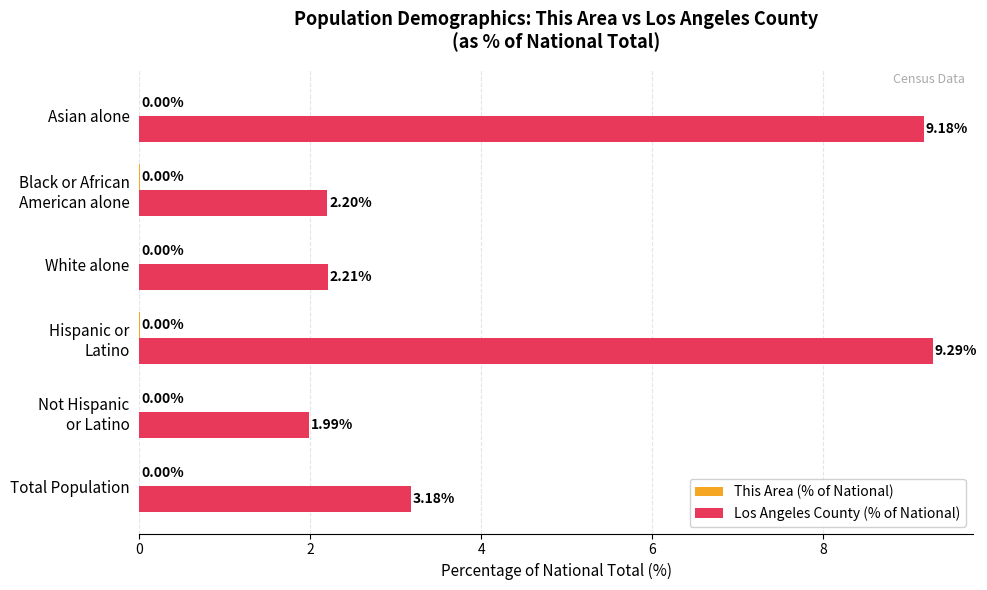

What is the sum of all Los Angeles County (% of National) values?

28.0